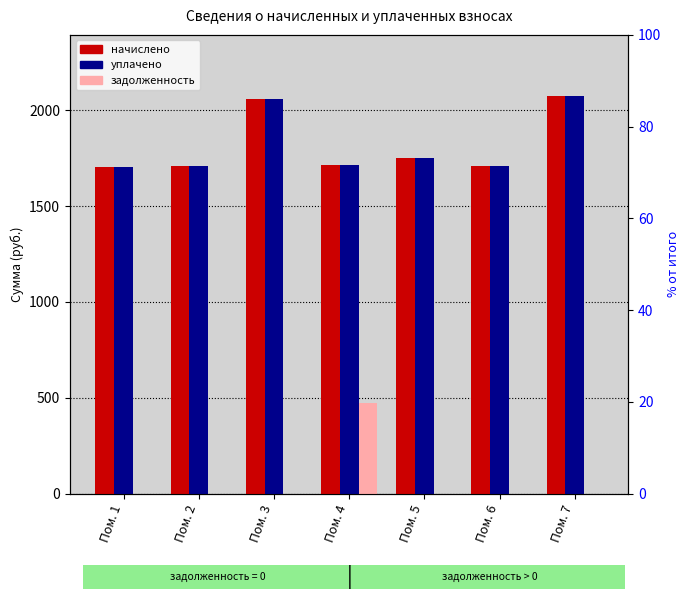

What is the value of the уплачено bar at the 3rd from the left?

2060.3